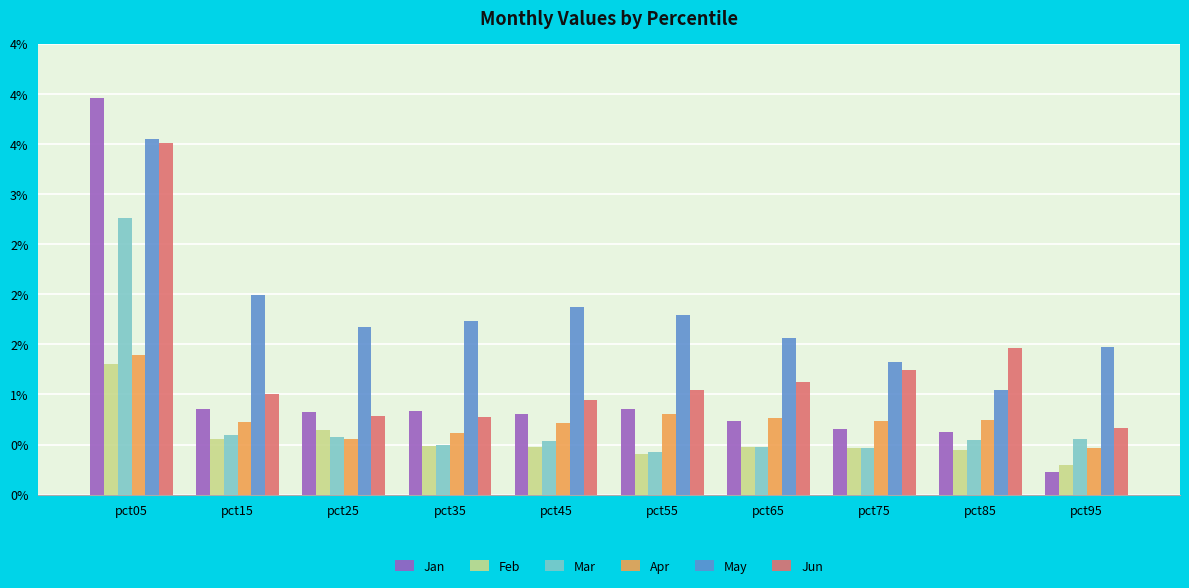

Reading left to right, what are all the values shown in this chart?

Jan: pct05=4.0	pct15=0.8	pct25=0.8	pct35=0.8	pct45=0.8	pct55=0.9	pct65=0.7	pct75=0.7	pct85=0.6	pct95=0.2
Feb: pct05=1.3	pct15=0.6	pct25=0.6	pct35=0.5	pct45=0.5	pct55=0.4	pct65=0.5	pct75=0.5	pct85=0.4	pct95=0.3
Mar: pct05=2.8	pct15=0.6	pct25=0.6	pct35=0.5	pct45=0.5	pct55=0.4	pct65=0.5	pct75=0.5	pct85=0.5	pct95=0.6
Apr: pct05=1.4	pct15=0.7	pct25=0.6	pct35=0.6	pct45=0.7	pct55=0.8	pct65=0.8	pct75=0.7	pct85=0.7	pct95=0.5
May: pct05=3.6	pct15=2.0	pct25=1.7	pct35=1.7	pct45=1.9	pct55=1.8	pct65=1.6	pct75=1.3	pct85=1.0	pct95=1.5
Jun: pct05=3.5	pct15=1.0	pct25=0.8	pct35=0.8	pct45=0.9	pct55=1.0	pct65=1.1	pct75=1.2	pct85=1.5	pct95=0.7